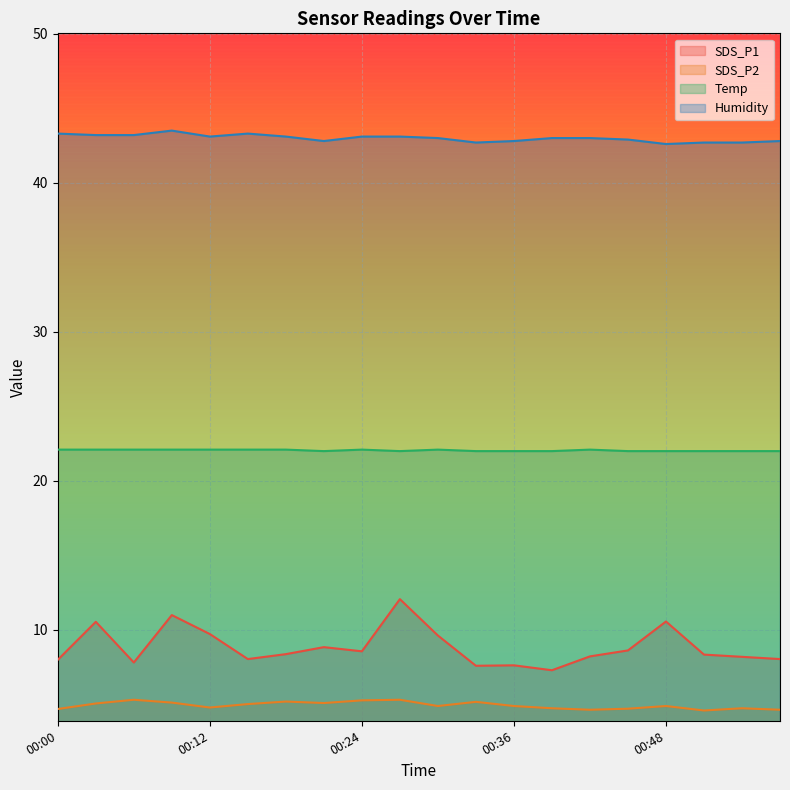

In SDS_P1, how many points are lower than both neighbors (excluding endpoints)?

5